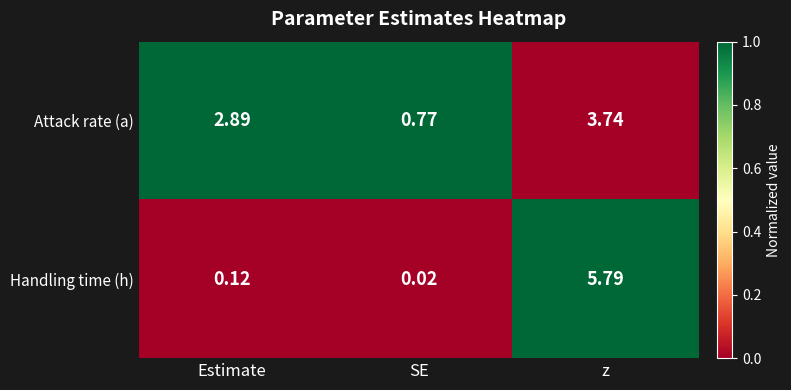

At which label is Attack rate (a) closest to 2?

Estimate